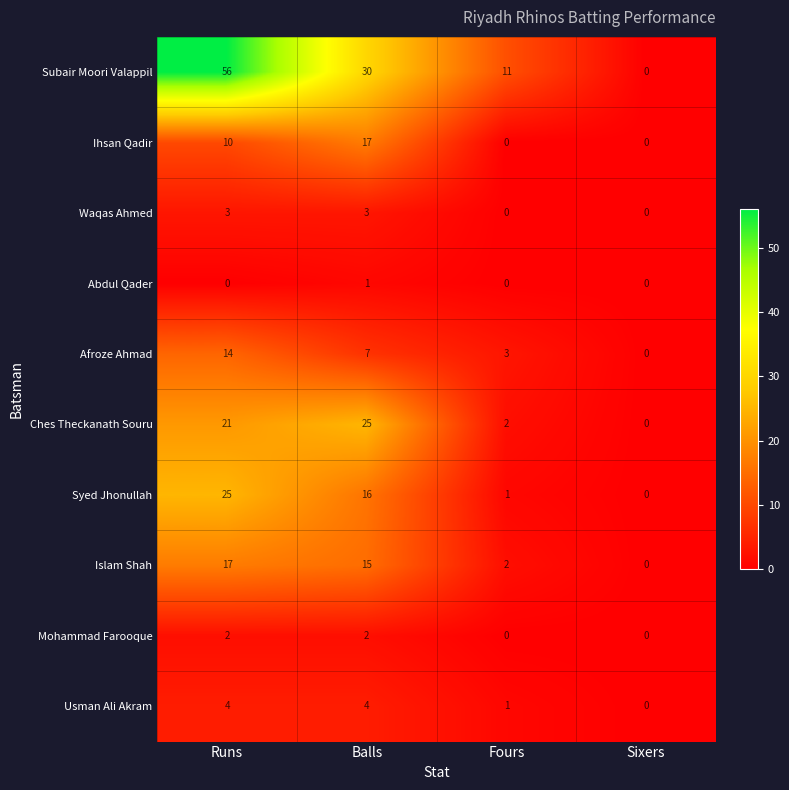

Which series has the largest total across all categories?

Subair Moori Valappil